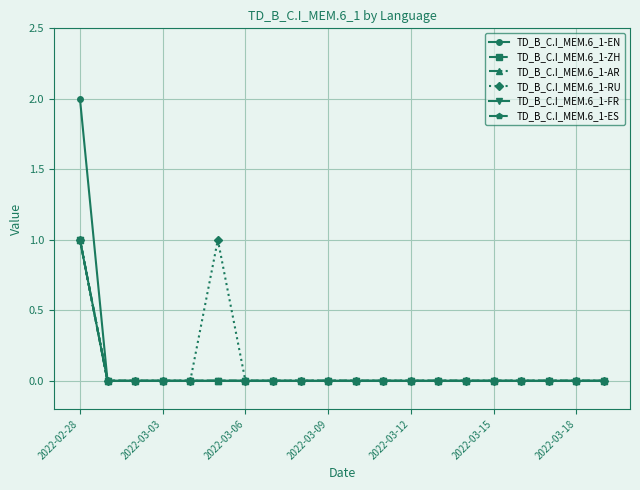

Is this an area chart (filled region under the line)?

No